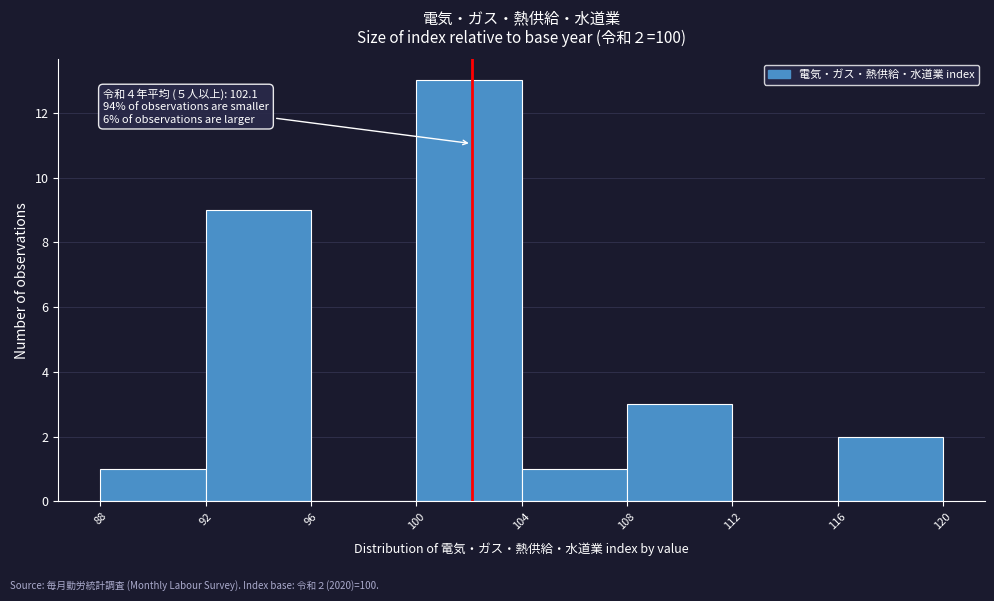

Which range on the x-axis has the tallest bar?

100 to 104